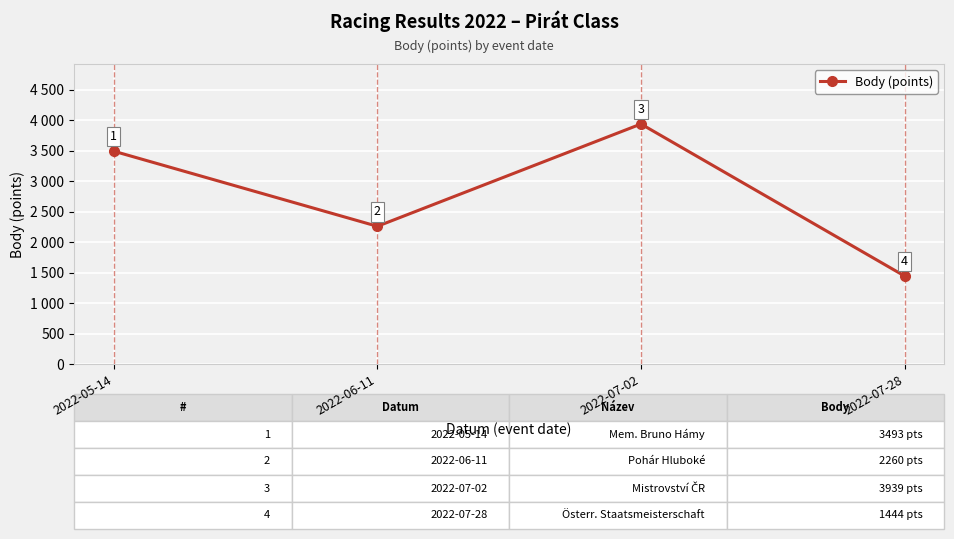

Where is the first local minimum?

2022-06-11